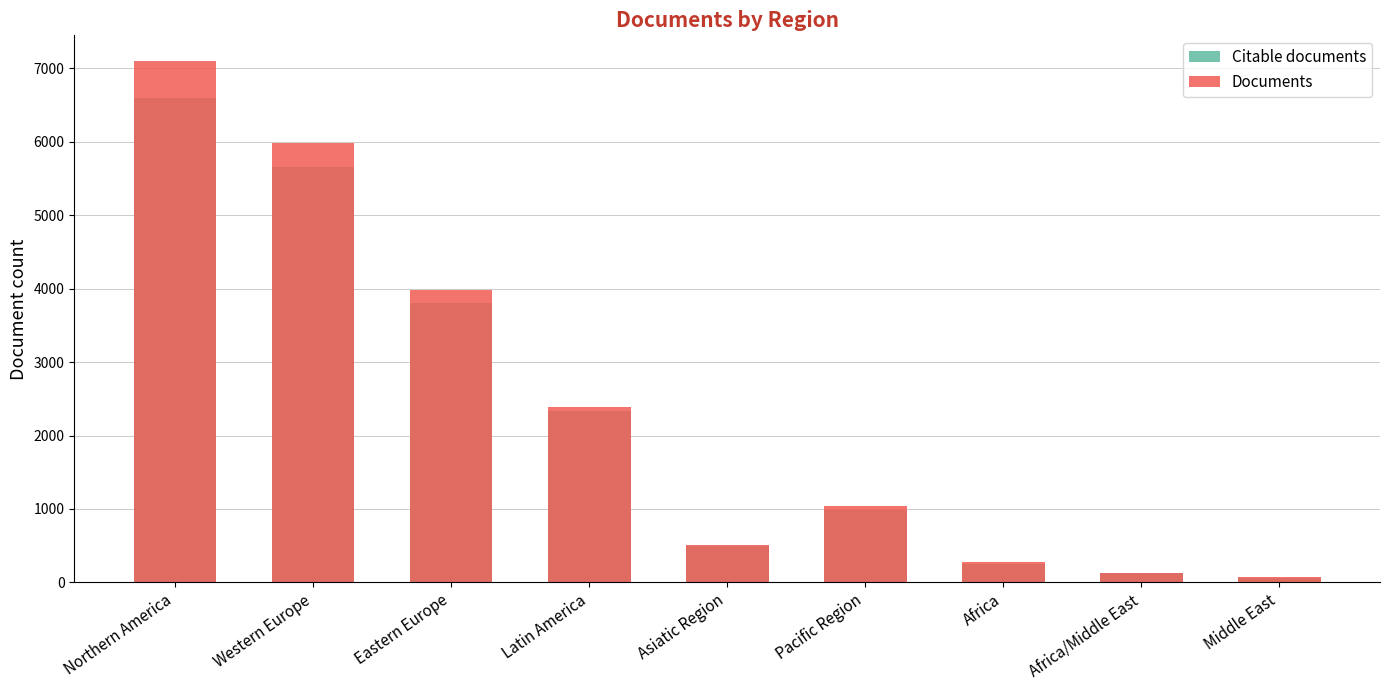

Is it true that Citable documents equals 64 at Middle East?

True